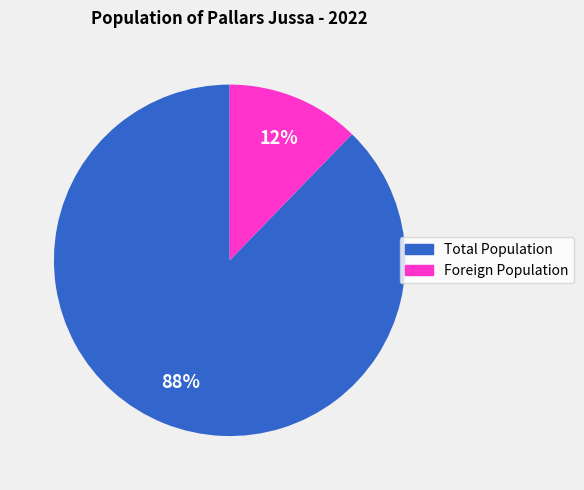

Is it true that Total Population is 81% of the pie?

False